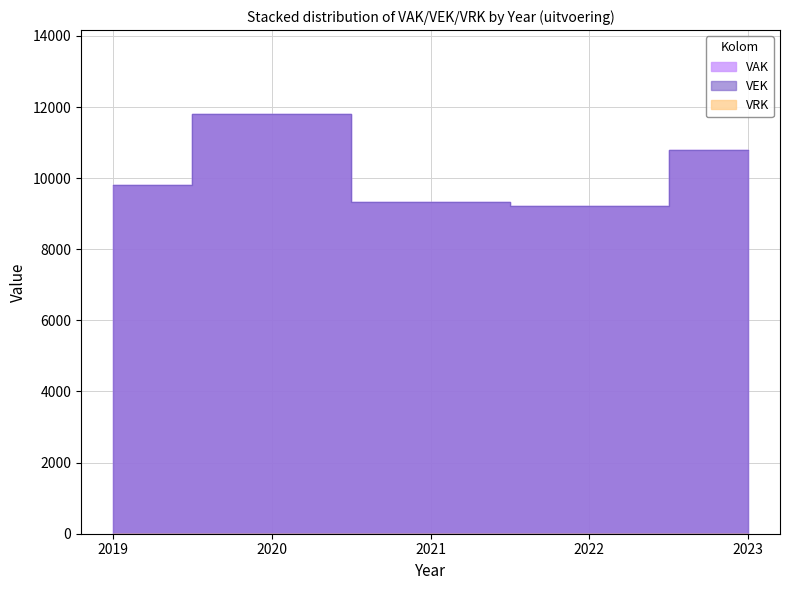

What is the value of the VAK point at the 1st from the left?

9801